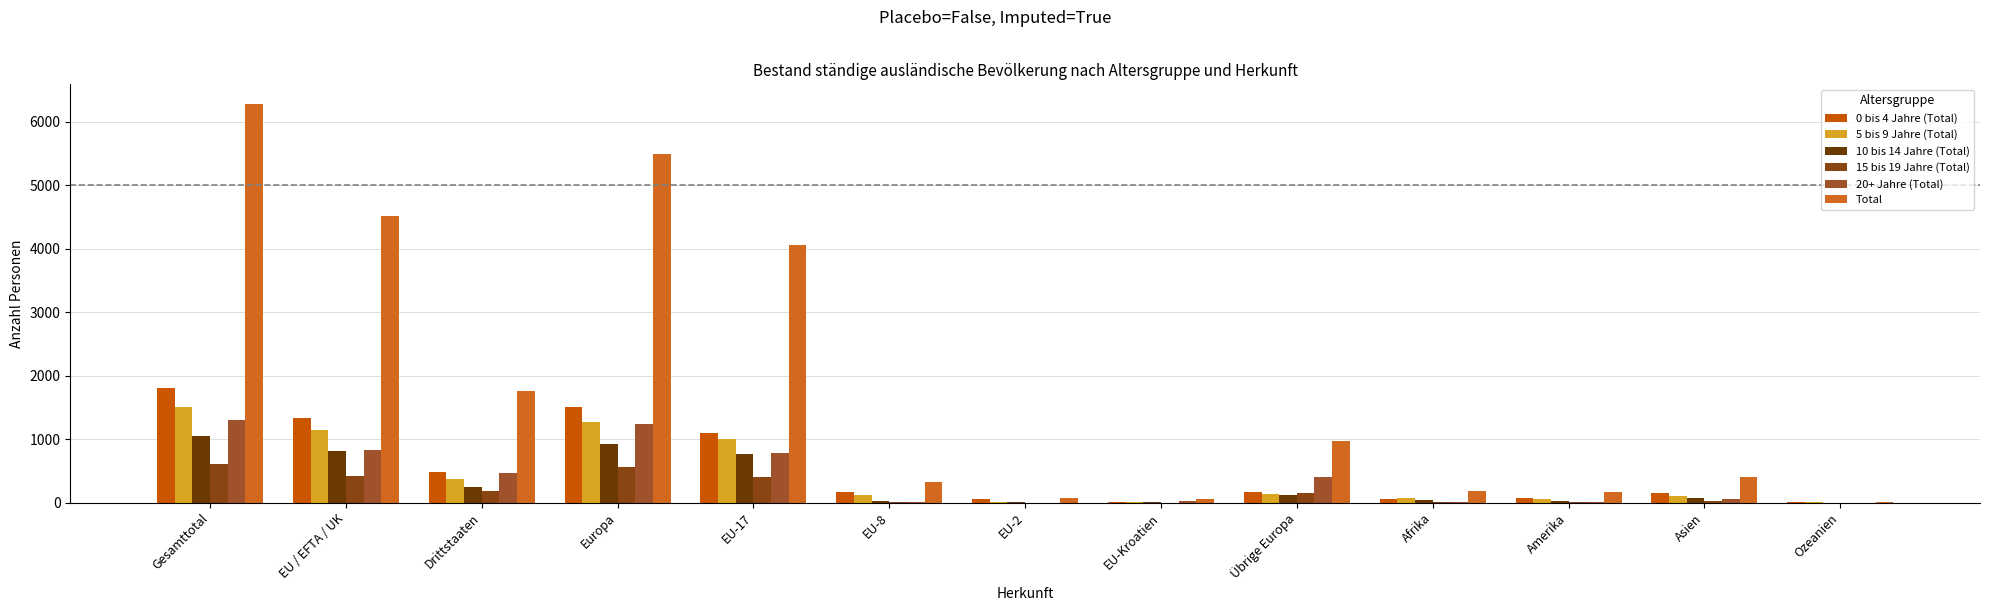

Rank the categories by 0 bis 4 Jahre (Total) value from lowest to highest.

Ozeanien, EU-Kroatien, EU-2, Afrika, Amerika, Asien, EU-8, Übrige Europa, Drittstaaten, EU-17, EU / EFTA / UK, Europa, Gesamttotal